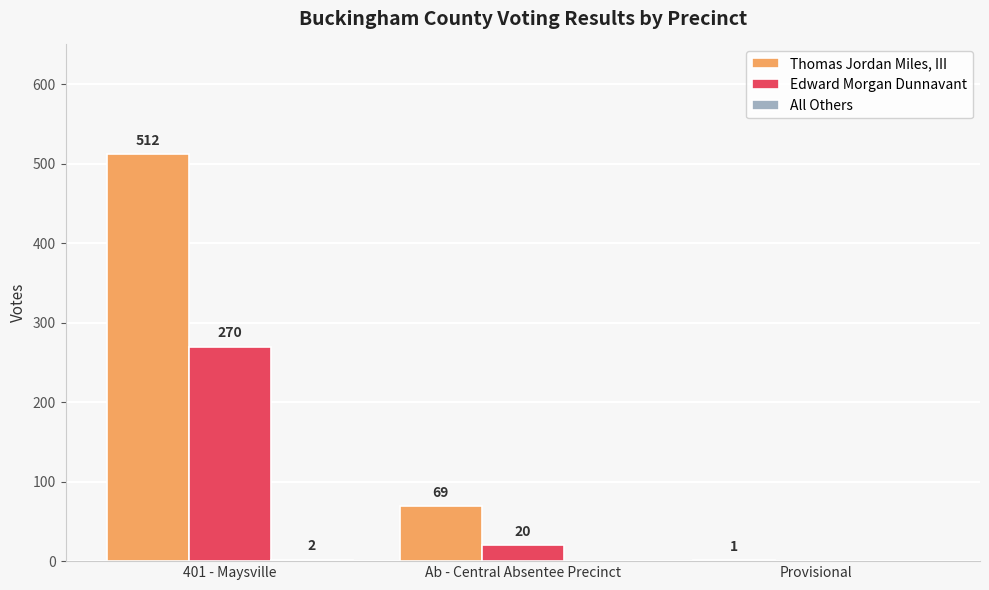

Which series changed the most between 401 - Maysville and Ab - Central Absentee Precinct?

Thomas Jordan Miles, III